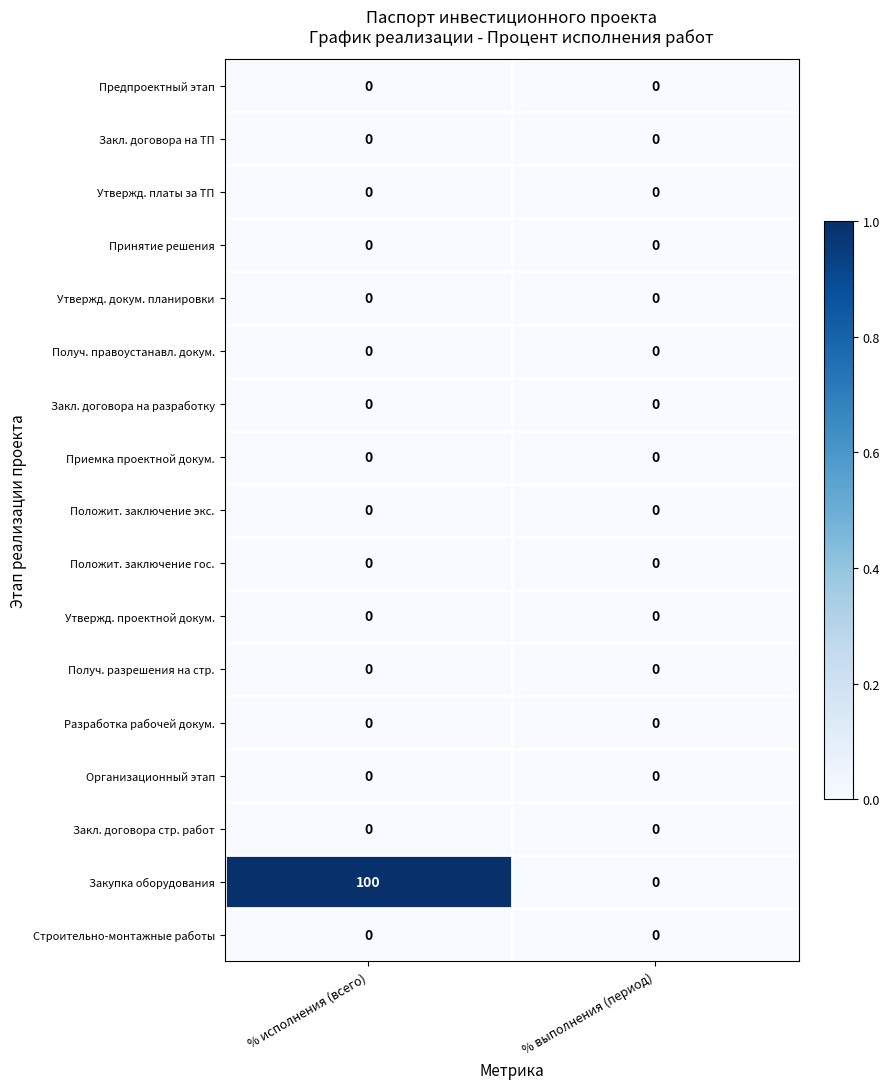

Which series has the largest total across all categories?

Закупка оборудования